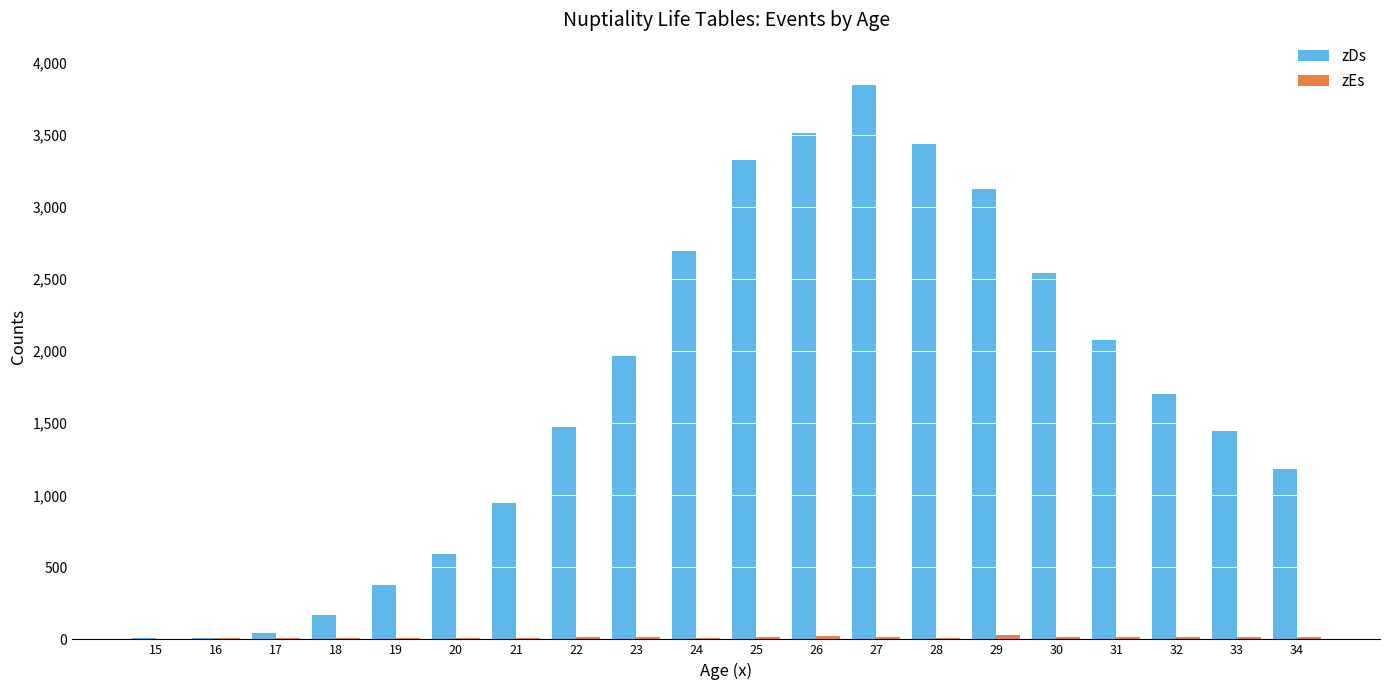

The value of zDs at 26 is 1795. True or false?

False